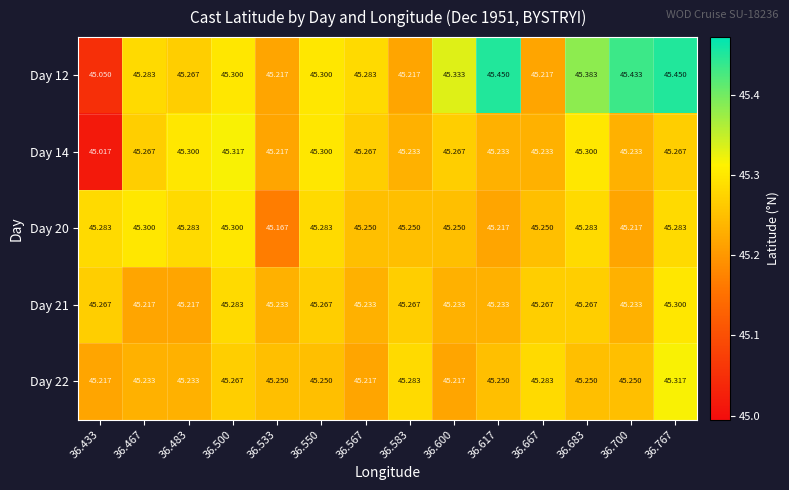

Is the value of Day 22 at 36.617 greater than the value of Day 20 at 36.683?

No